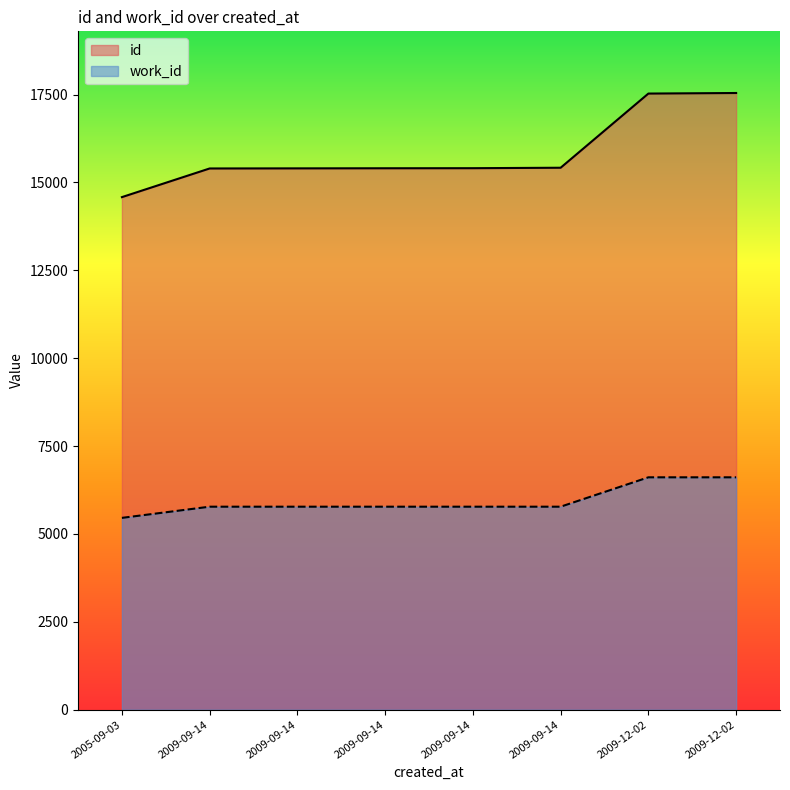

True or false: id and work_id cross at least once.

False